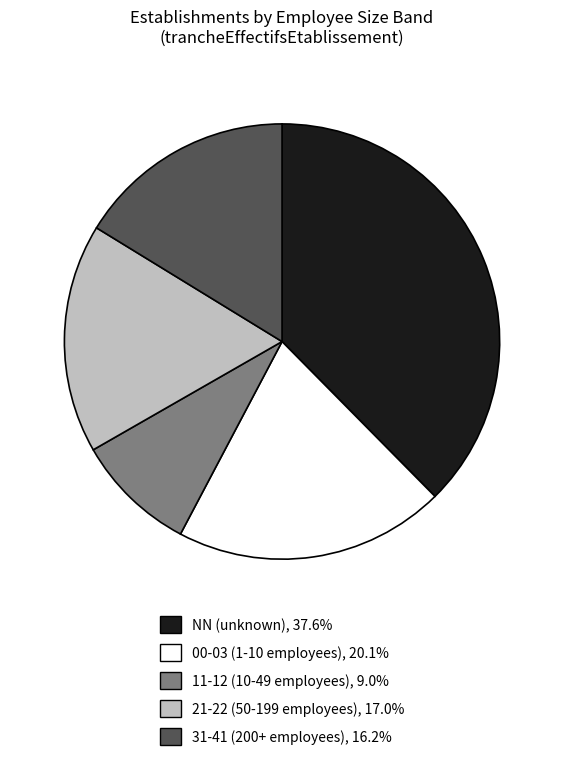

Is there a majority slice in this chart?

No